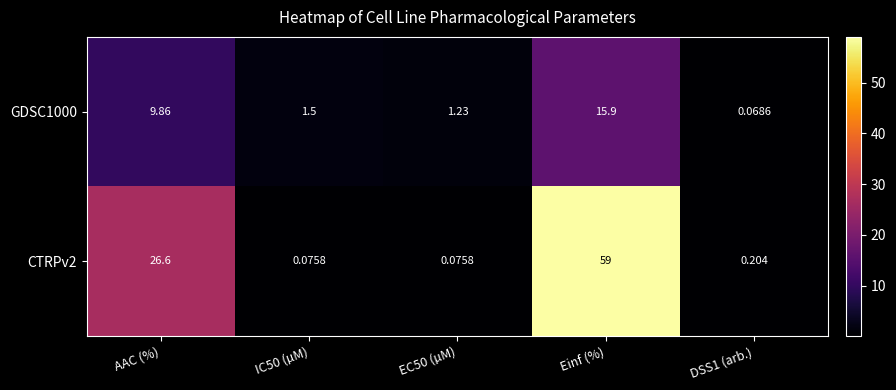

Between EC50 (µM) and DSS1 (arb.), which series saw the biggest shift?

GDSC1000